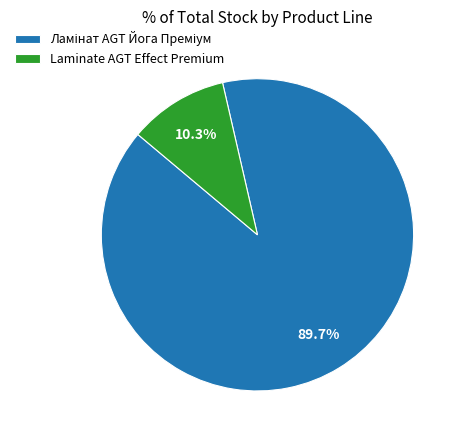

Which slice is the smallest?

Laminate AGT Effect Premium